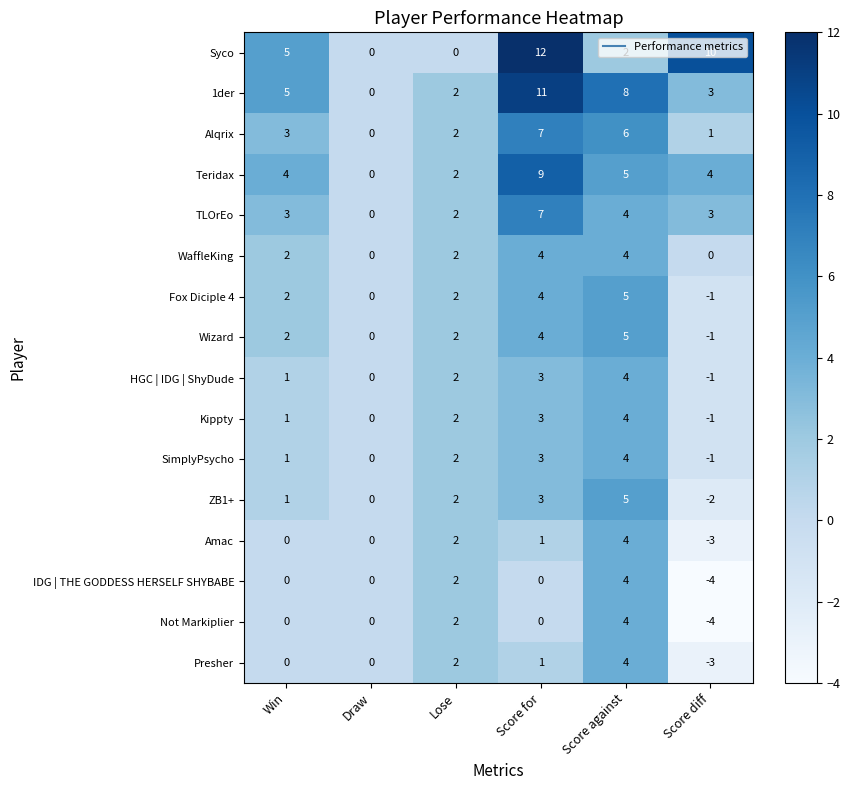

Is the value of WaffleKing at Score against greater than the value of Kippty at Lose?

Yes